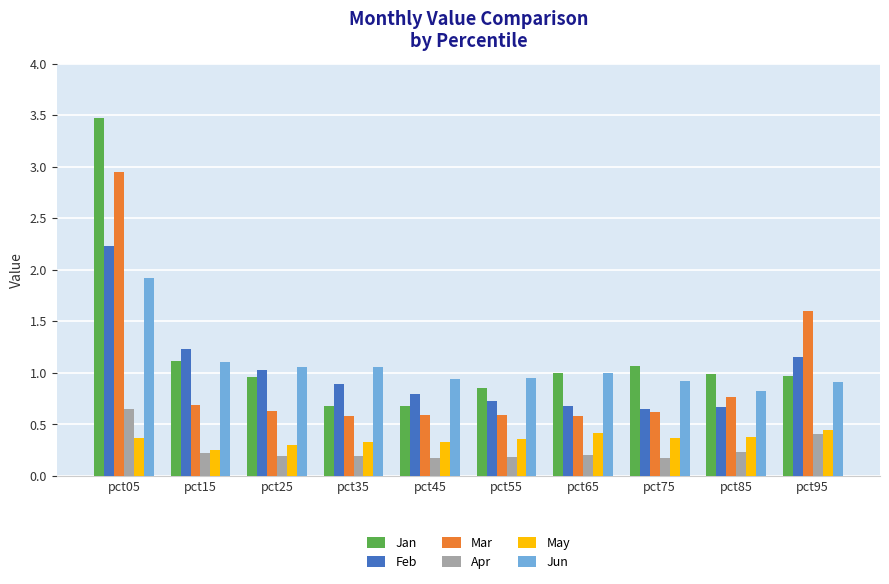

What is the difference between the highest and lowest values at pct85?

0.8